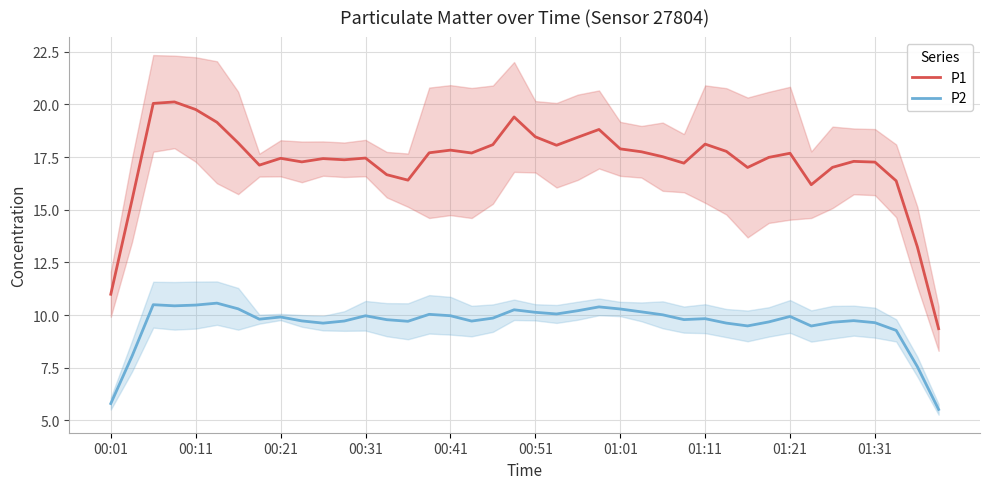

At how many categories does at least one series exceed 13?

38